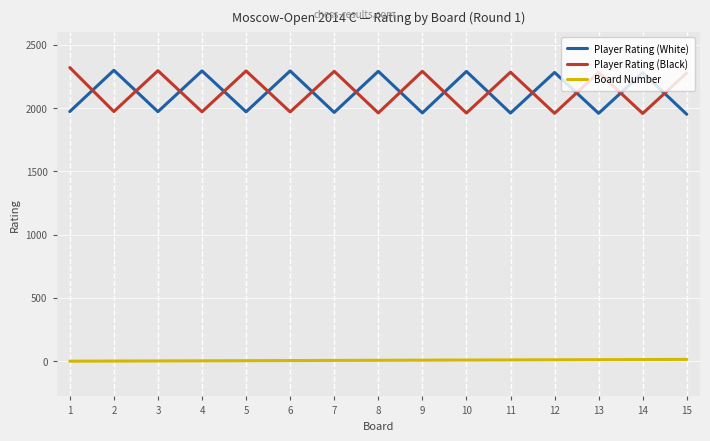

What is the approximate value of Player Rating (Black) at 15?

2277